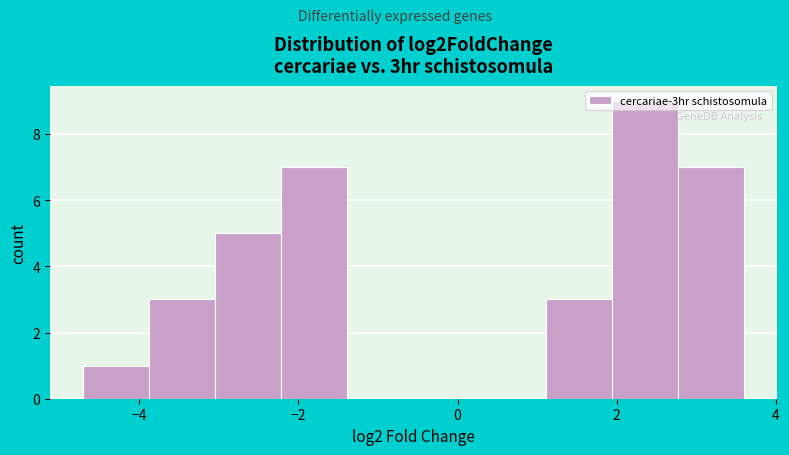

Reading left to right, transcribe this chart: for each bar, give the range it covers on the x-axis and its height. Neither the bar edges nor the heights are printed on the chart, so give them approximately, as read against the axes.

-4.8 to -3.8: 1
-3.8 to -3.0: 3
-3.0 to -2.2: 5
-2.2 to -1.4: 7
-1.4 to -0.6: 0
-0.6 to 0.2: 0
0.2 to 1.2: 0
1.2 to 2.0: 3
2.0 to 2.8: 9
2.8 to 3.6: 7